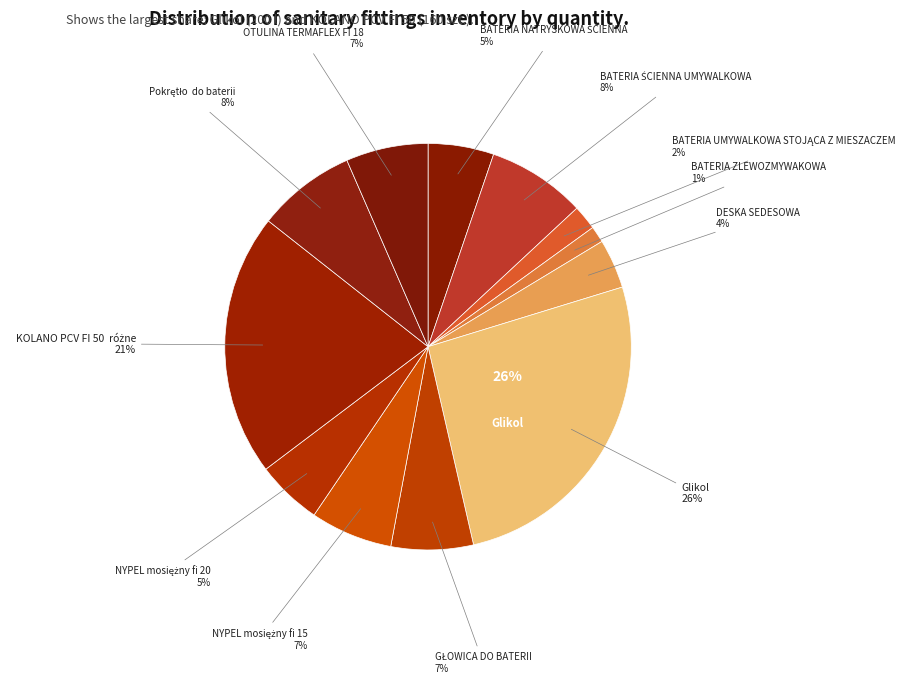

Count the number of slices in the pie.

12